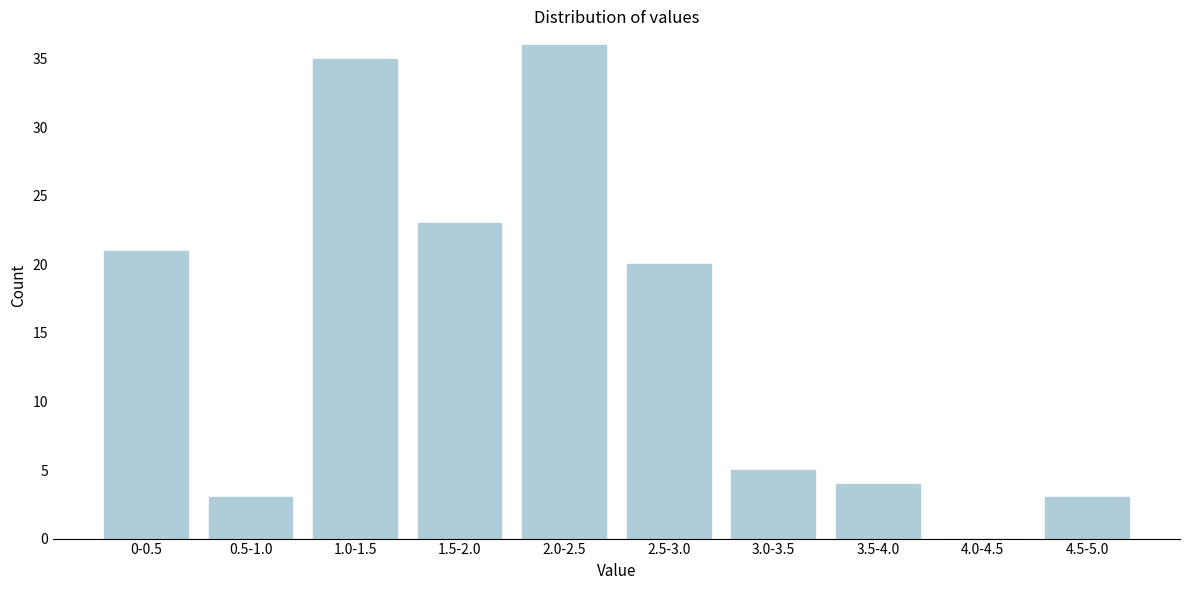

Reading left to right, what are all the values shown in this chart?

0-0.5=21	0.5-1.0=3	1.0-1.5=35	1.5-2.0=23	2.0-2.5=36	2.5-3.0=20	3.0-3.5=5	3.5-4.0=4	4.0-4.5=0	4.5-5.0=3